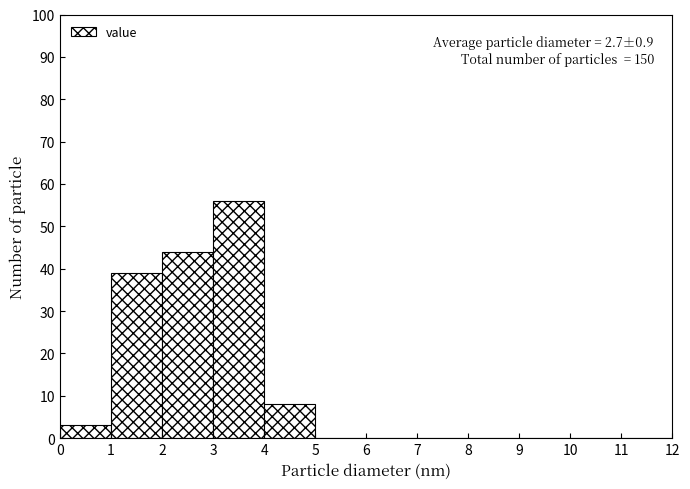

Over which range of the x-axis is the bar tallest?

3 to 4